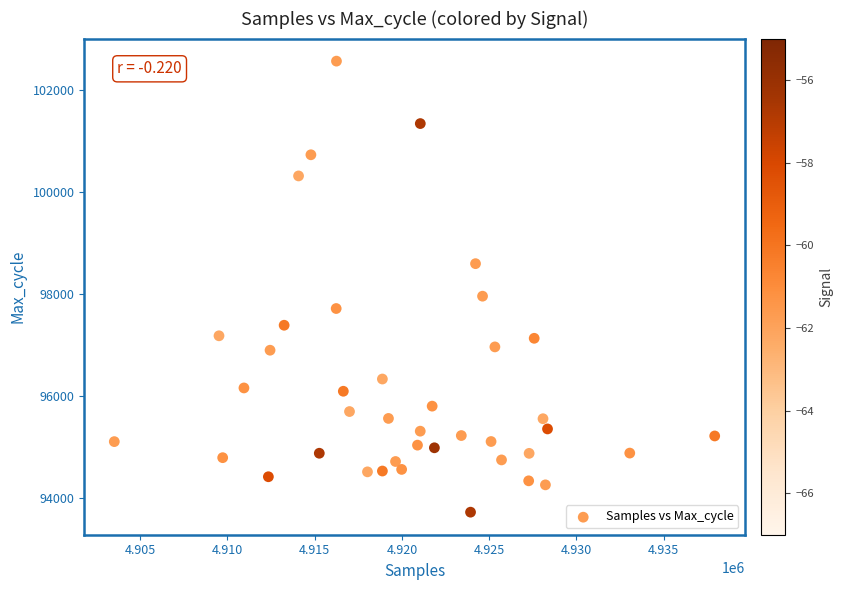

What Y value in the scatter plot is closest to 98138?

97951